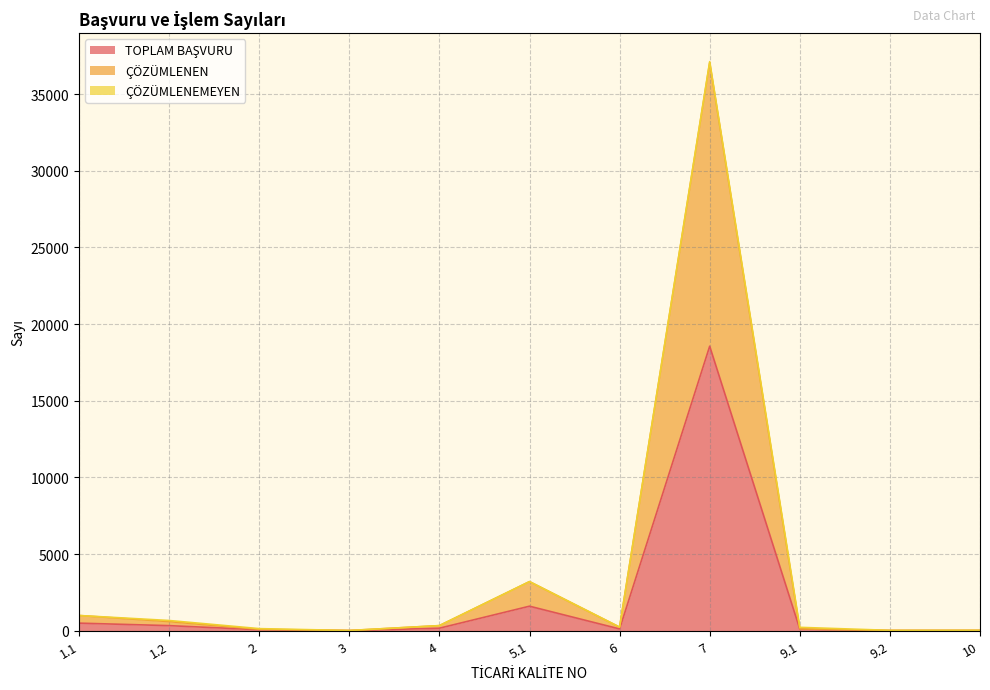

What is the minimum value for TOPLAM BAŞVURU?

9